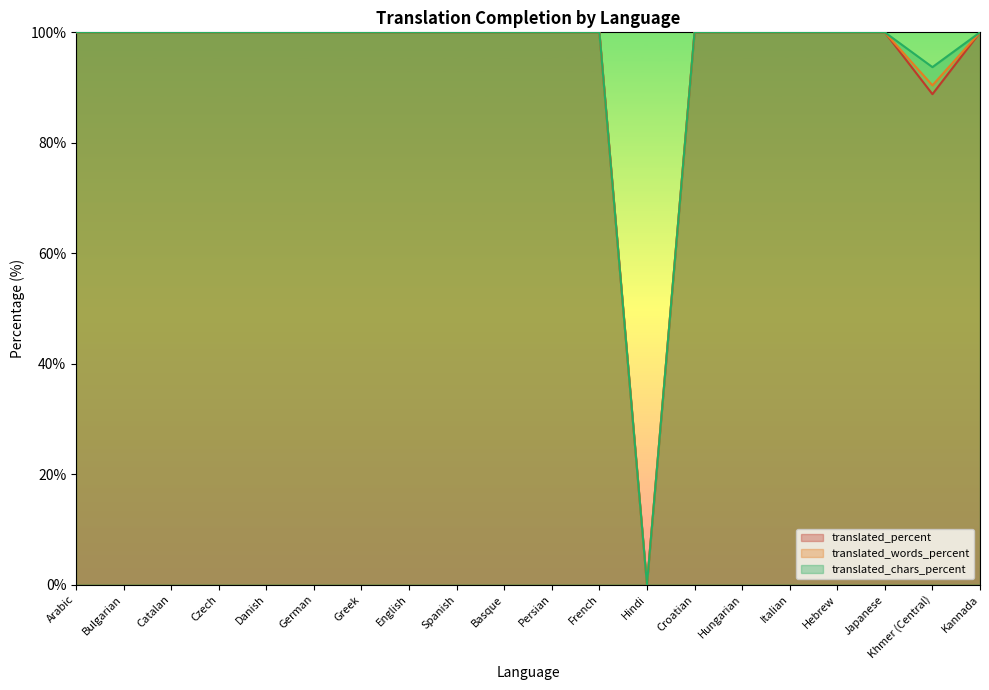

What is the difference between the maximum and minimum values in the translated_percent series?

100.0